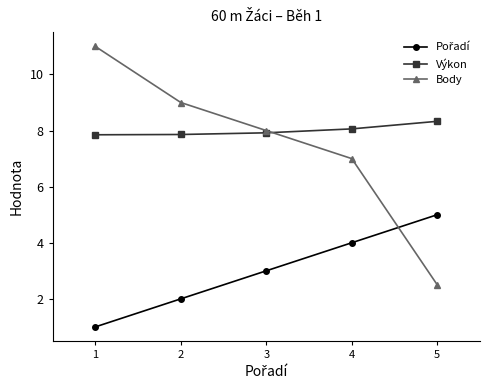

True or false: Výkon has a value of 7.9 at 2.

True